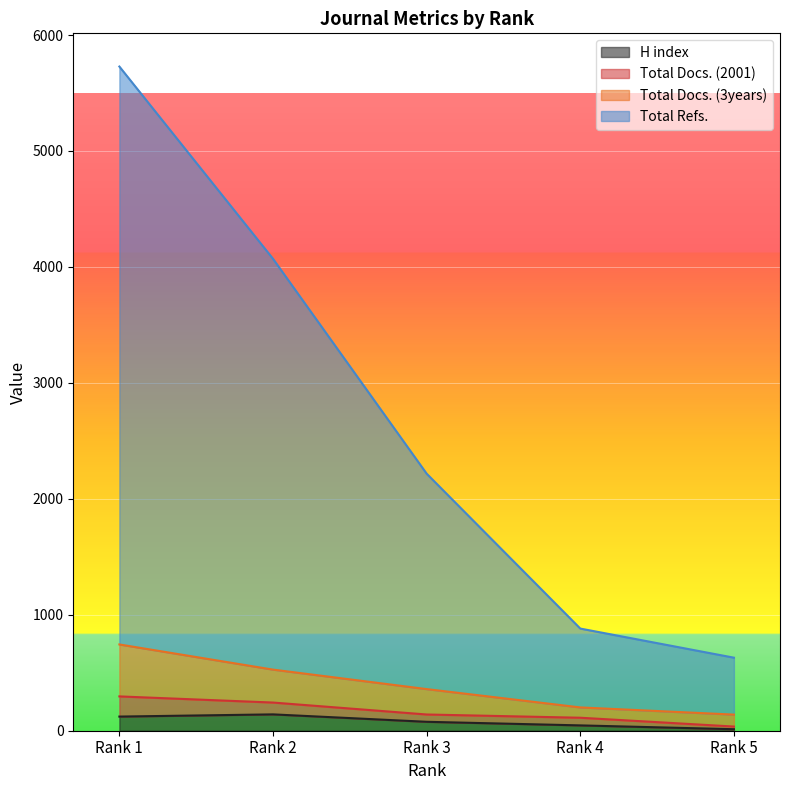

True or false: Total Docs. (3years) and H index cross at least once.

False